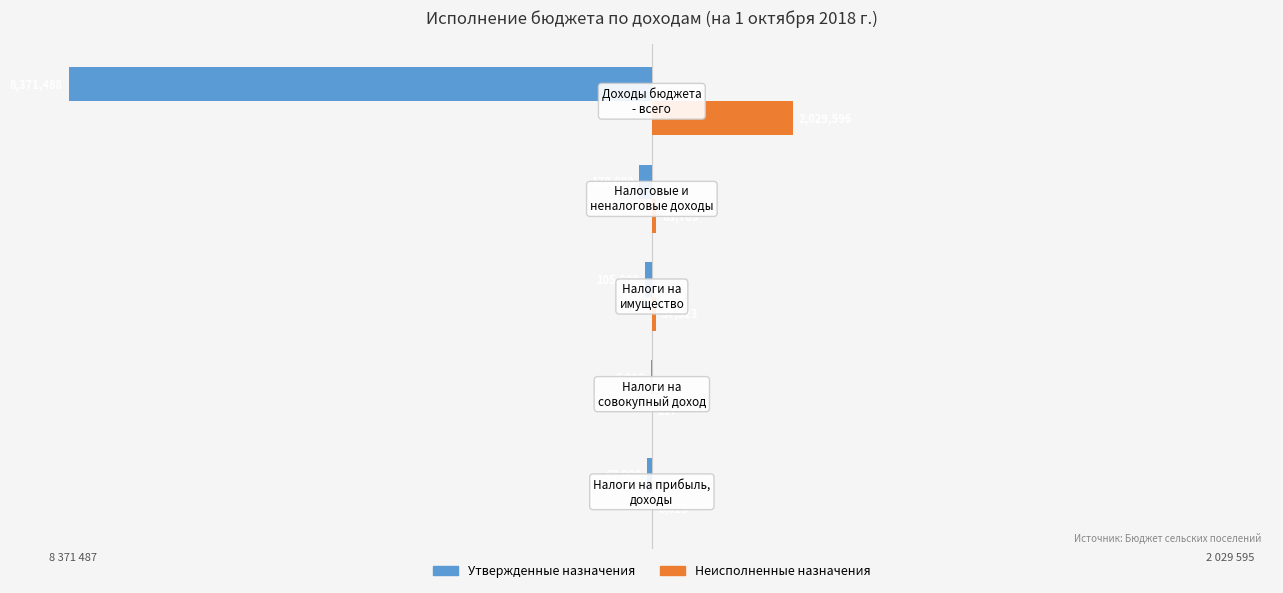

What are all the series names shown in the legend?

Утвержденные назначения, Неисполненные назначения